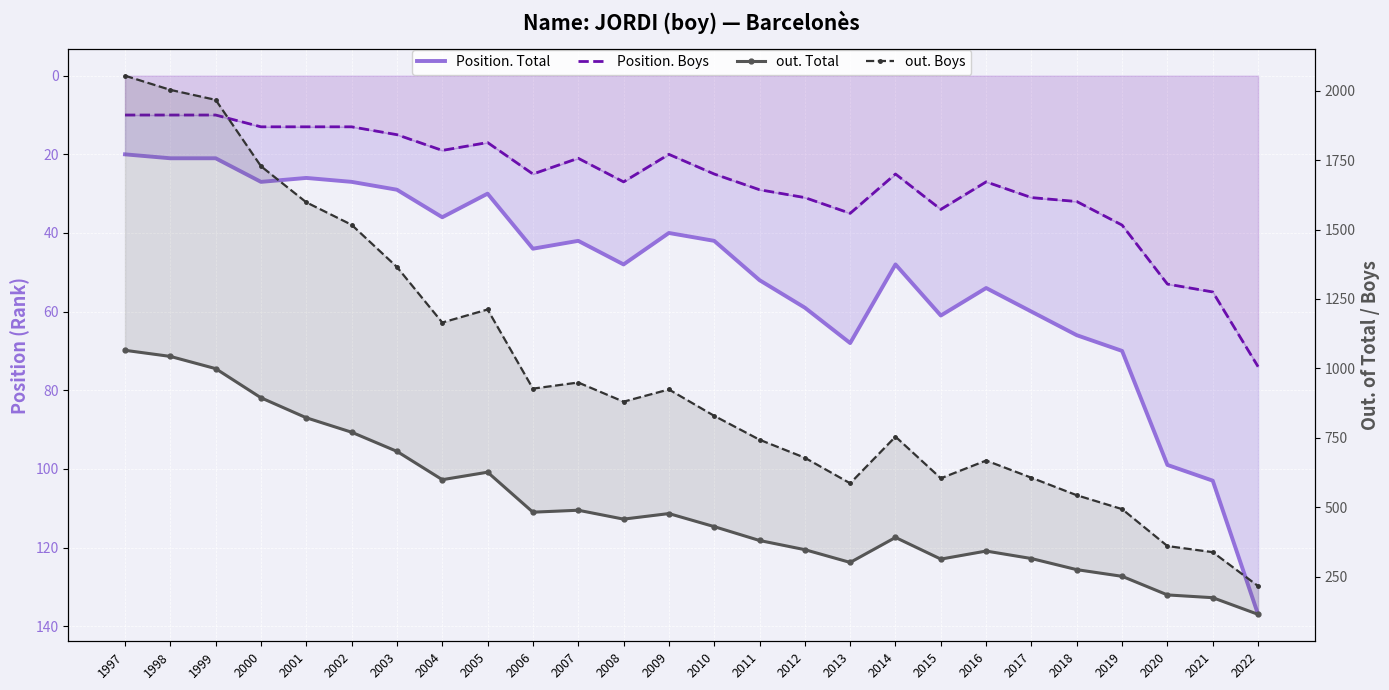

At how many categories does at least one series exceed 863?

13